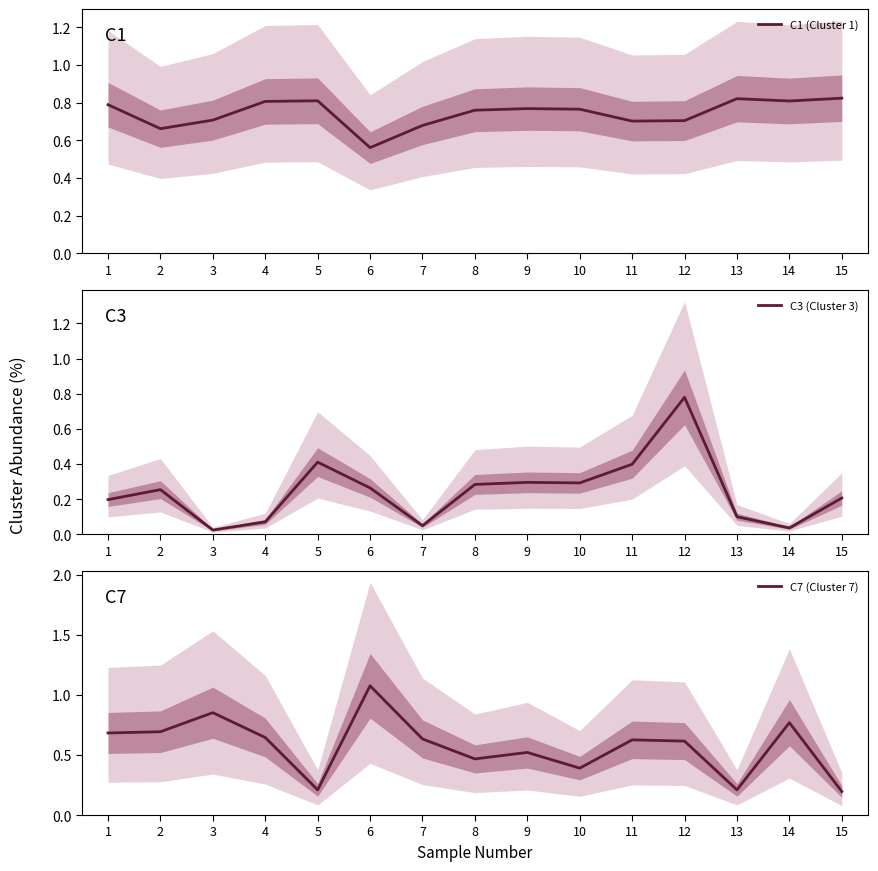

What are all the series names shown in the legend?

C1 (Cluster 1), C3 (Cluster 3), C7 (Cluster 7)